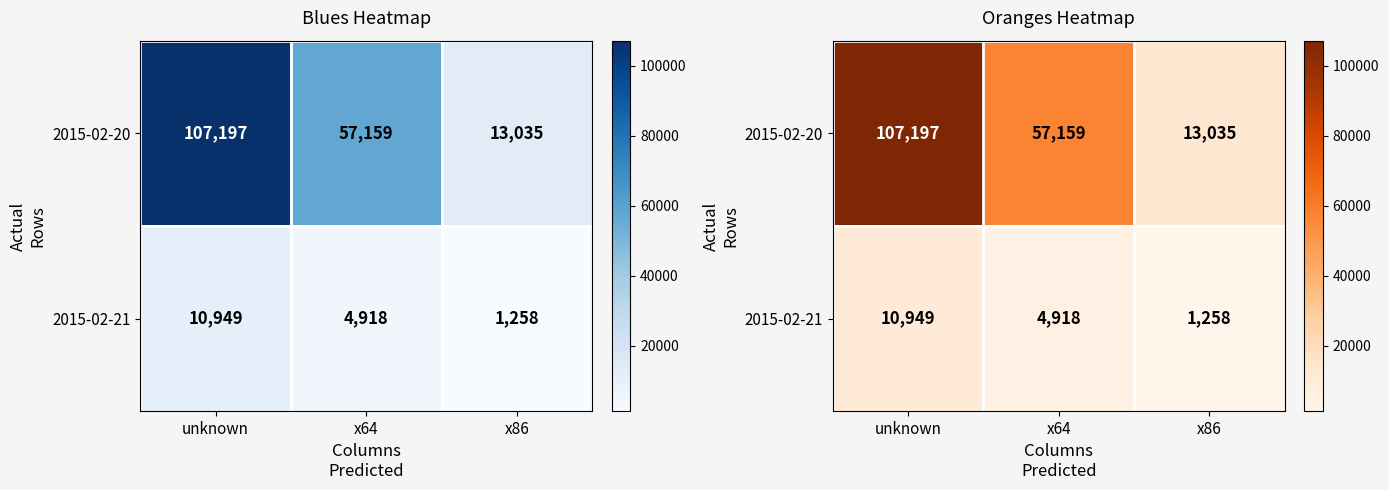

List the series in order of their overall mean, lowest first.

2015-02-21, 2015-02-20